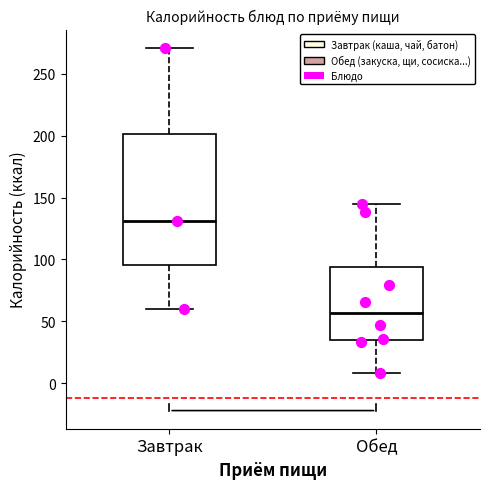

Which box is the tallest, from its lower edge to its upper edge?

Завтрак